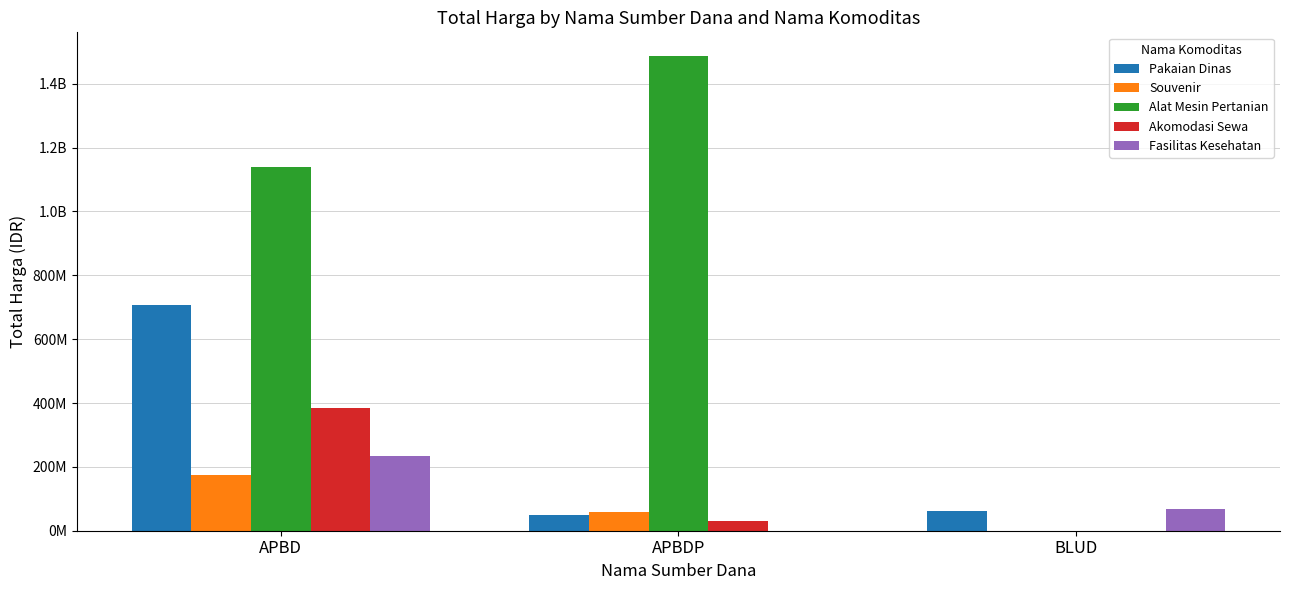

What are all the series names shown in the legend?

Pakaian Dinas, Souvenir, Alat Mesin Pertanian, Akomodasi Sewa, Fasilitas Kesehatan